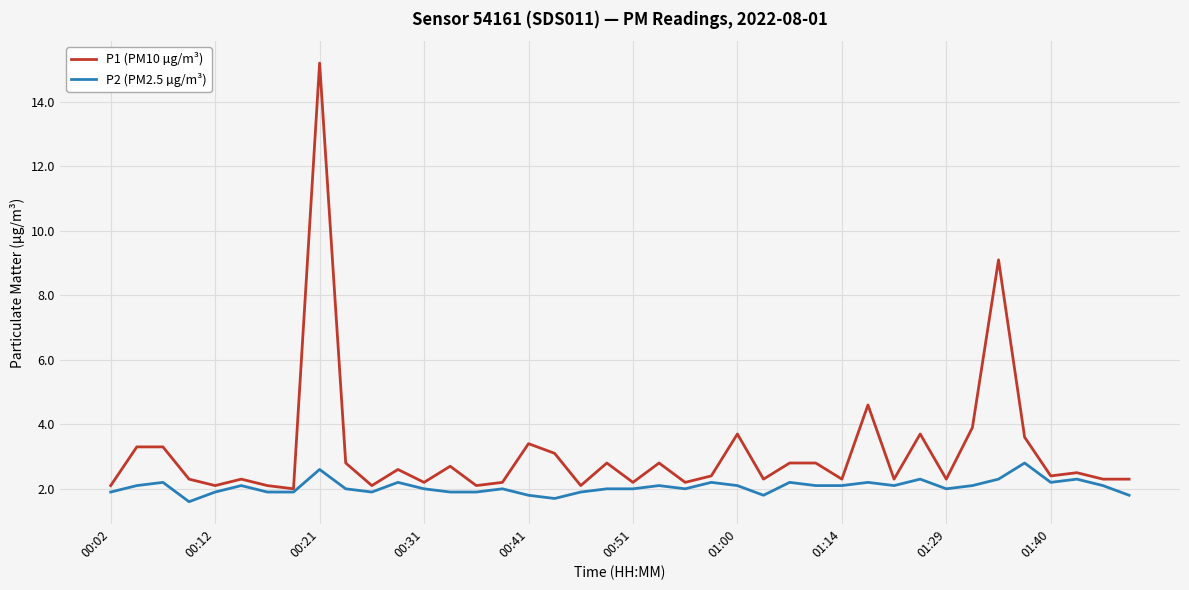

What is the greatest value displayed?

15.2